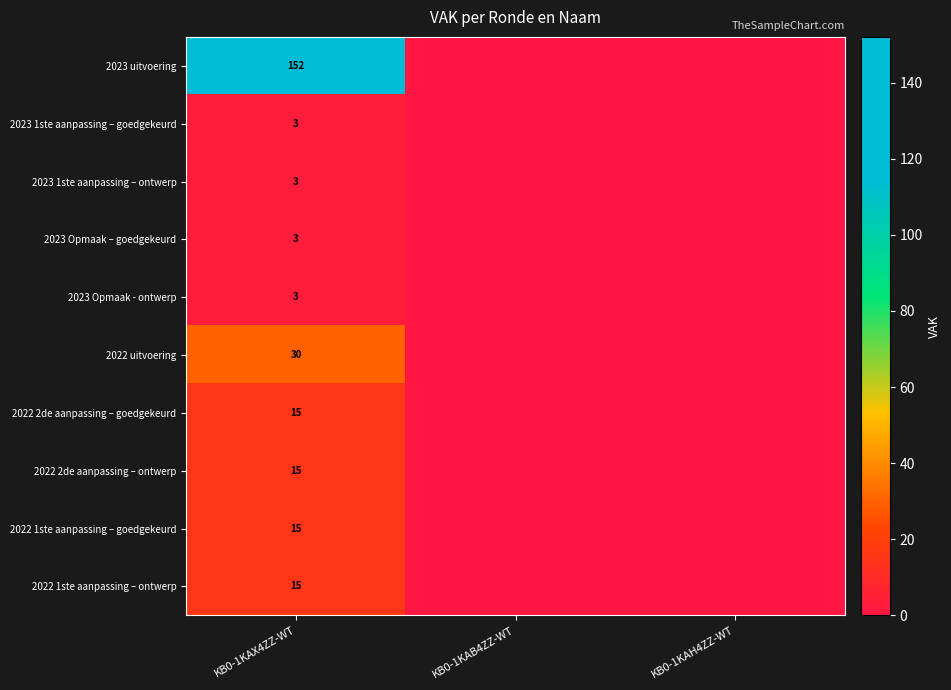

True or false: 2023 uitvoering has a value of 152 at KB0-1KAX4ZZ-WT.

True